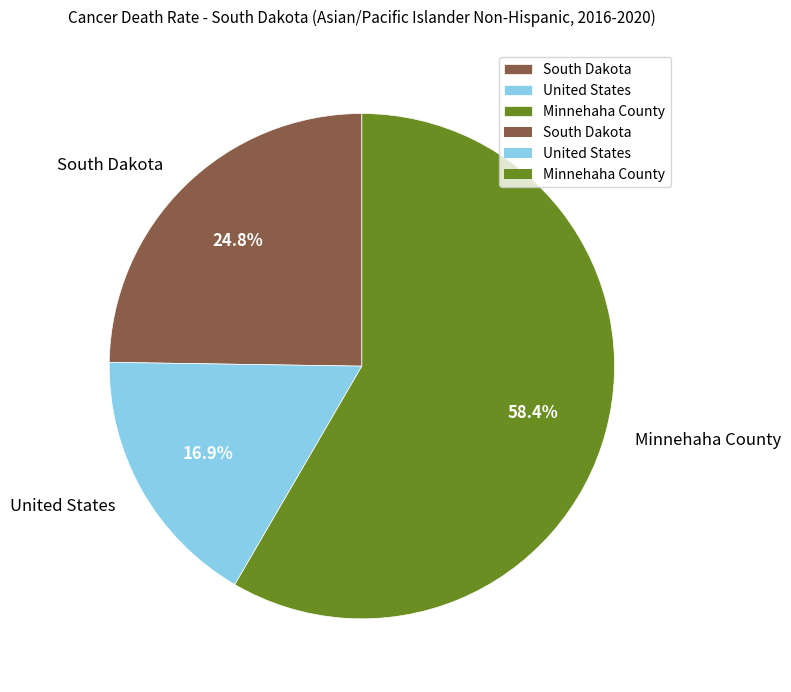

Rank the categories by value from highest to lowest.

Minnehaha County, South Dakota, United States